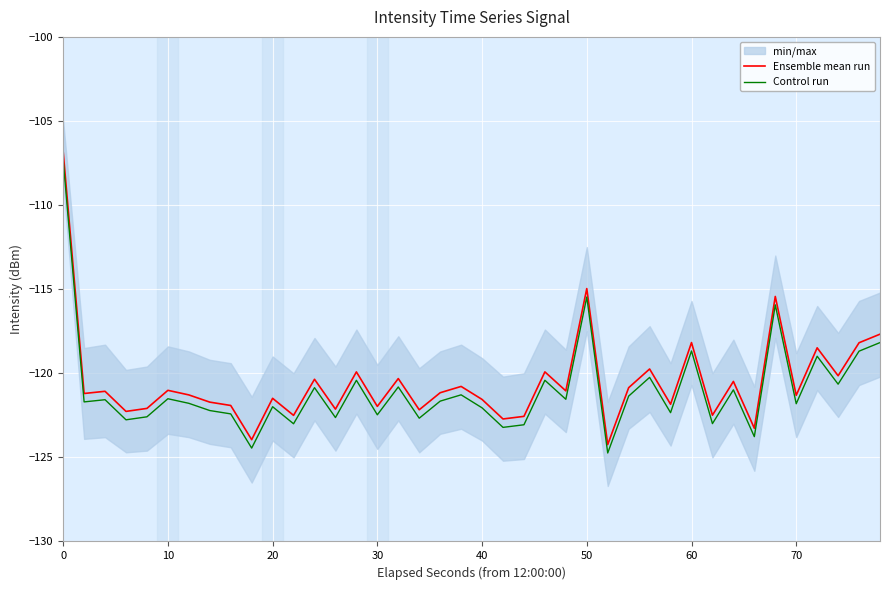

Rank the series by their average value, from lowest to highest.

Control run, Ensemble mean run